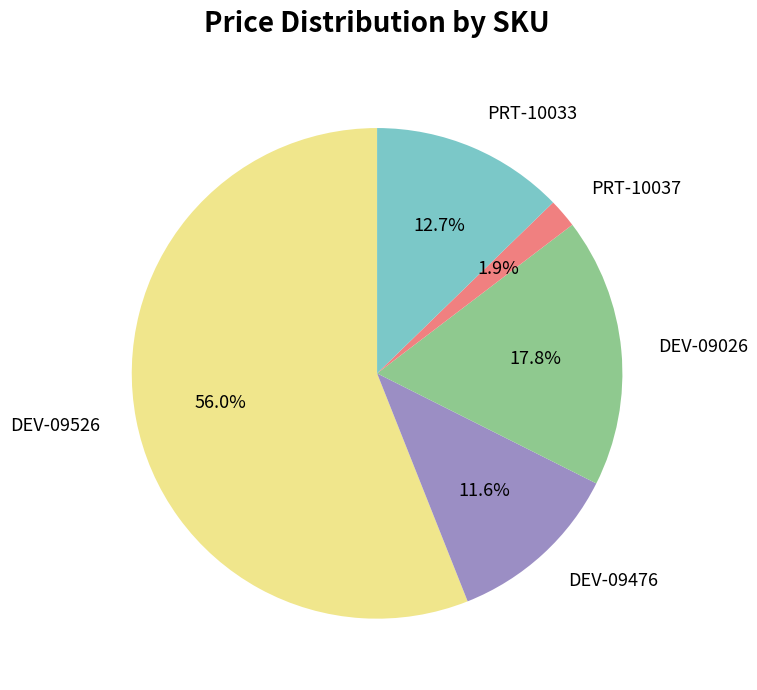

To the nearest percent, what is the combined percentage of PRT-10037 and PRT-10033?

15%